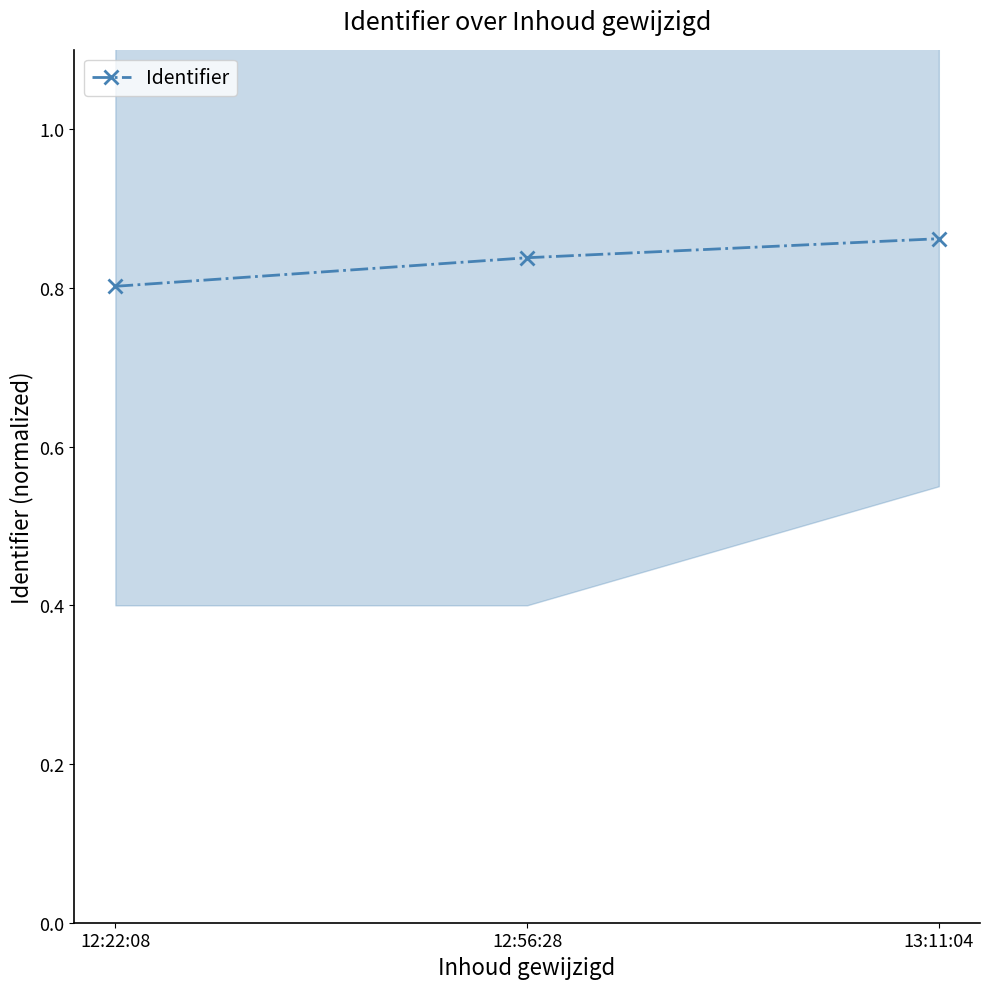

Count the values in the range 0 to 1.

3